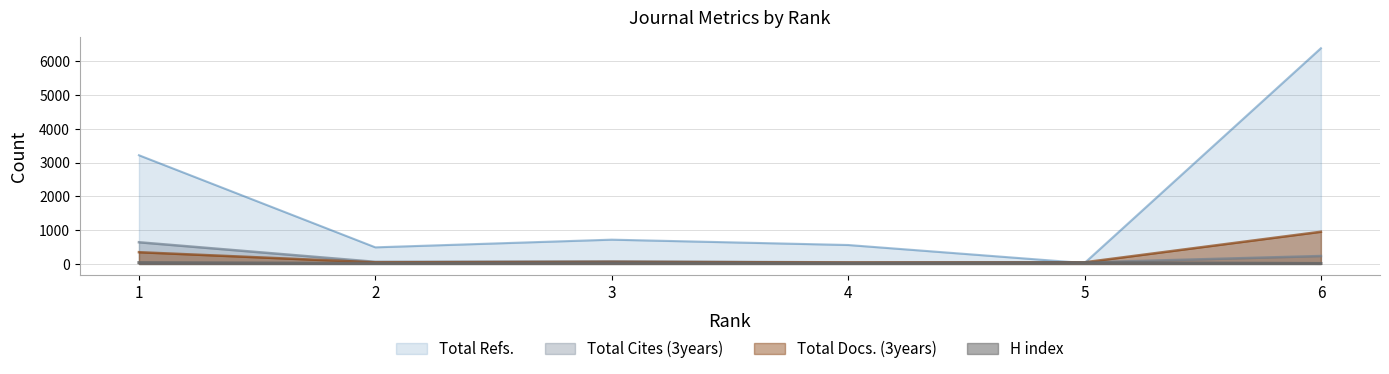

Is the value of Total Docs. (3years) at 5 greater than the value of H index at 5?

Yes